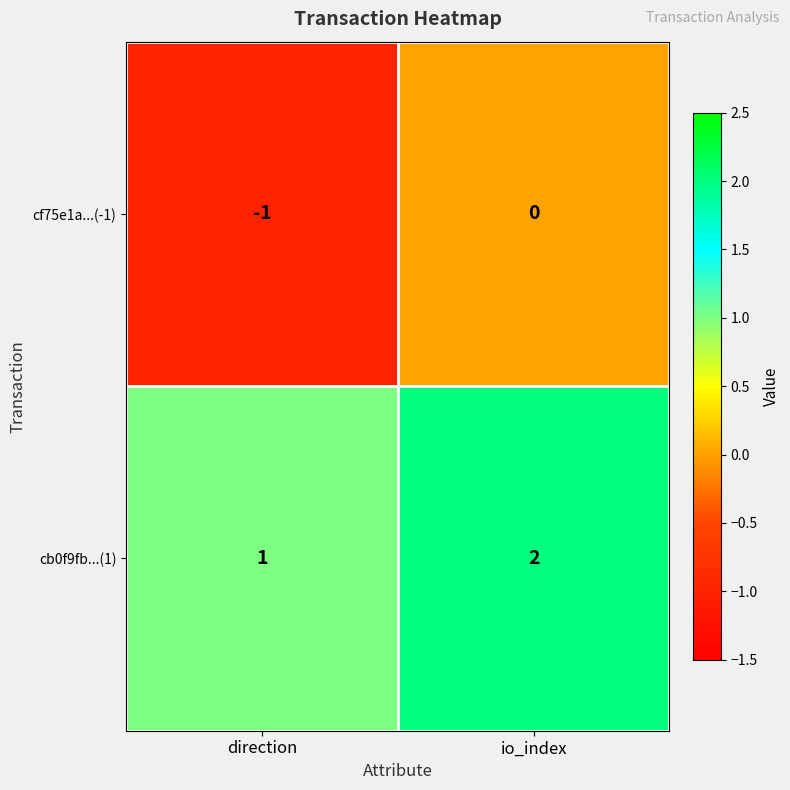

Reading left to right, list all the values displayed in this chart.

cf75e1a...(-1): -1	0
cb0f9fb...(1): 1	2